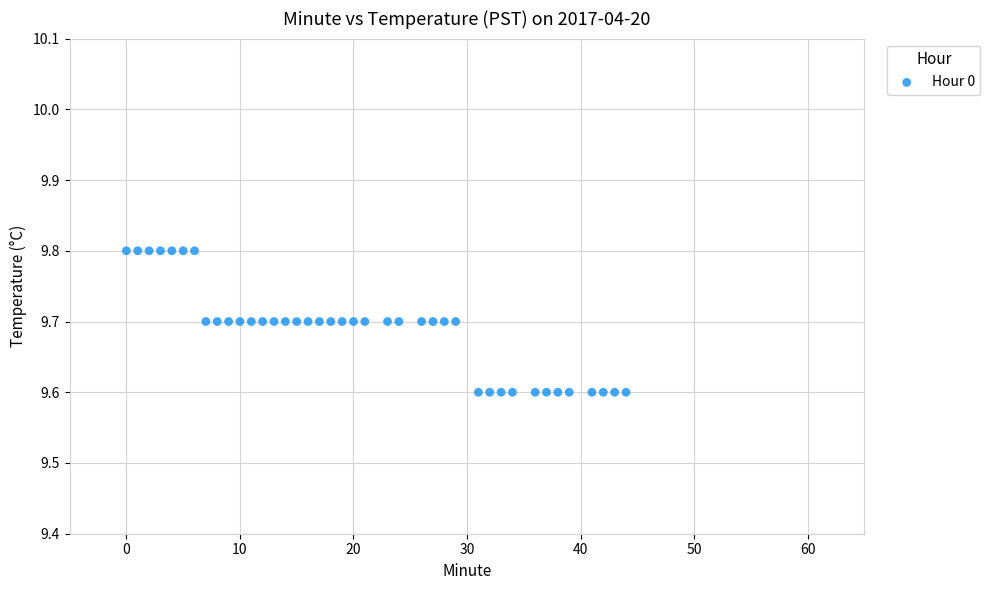

What is the range of X values (max minus min)?

44.0